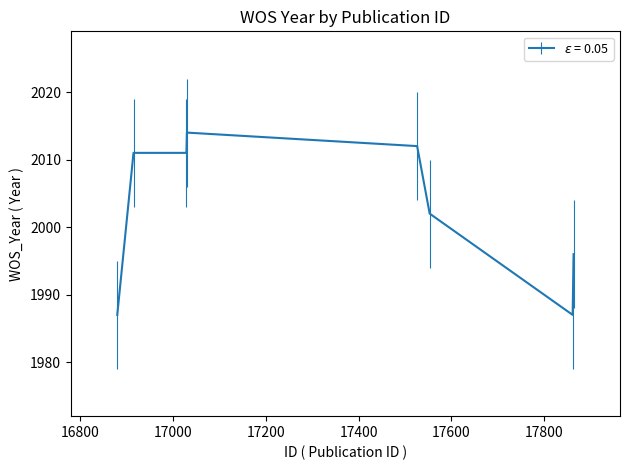

What is the sum of all values?

16020